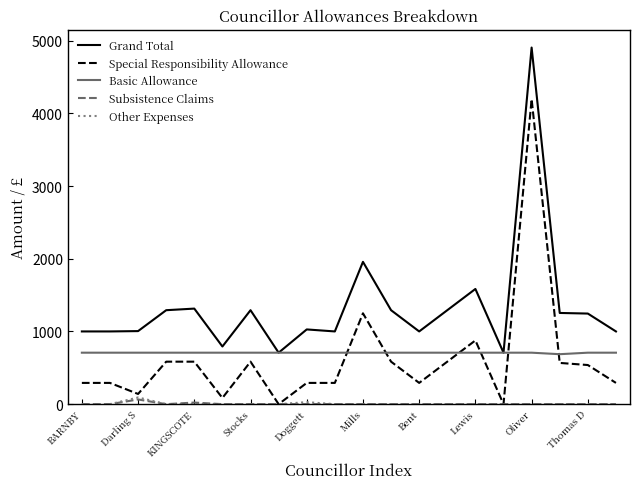

Which series has the largest total across all categories?

Grand Total